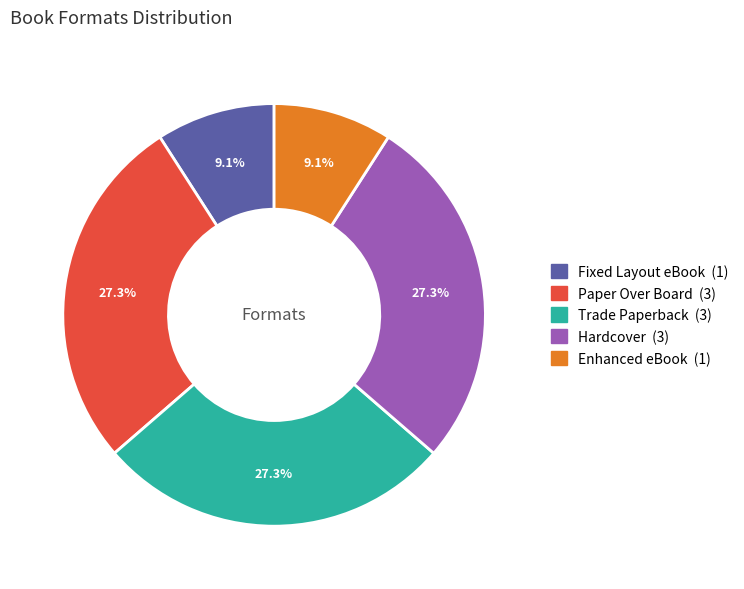

Does any single category account for the majority?

No